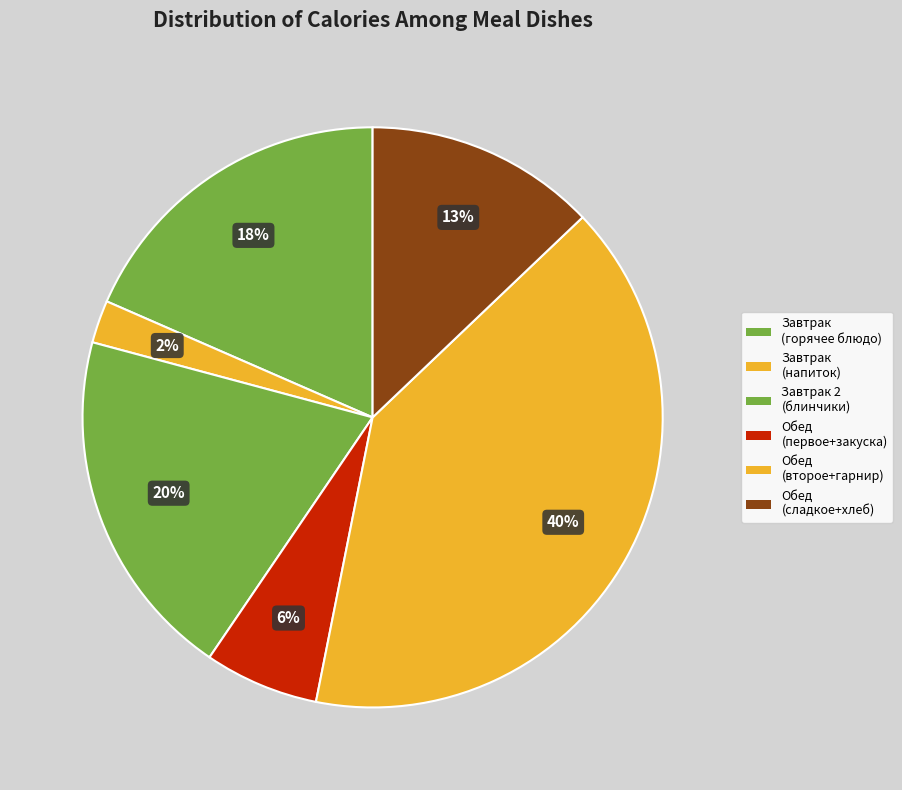

How many slices are in this pie chart?

6